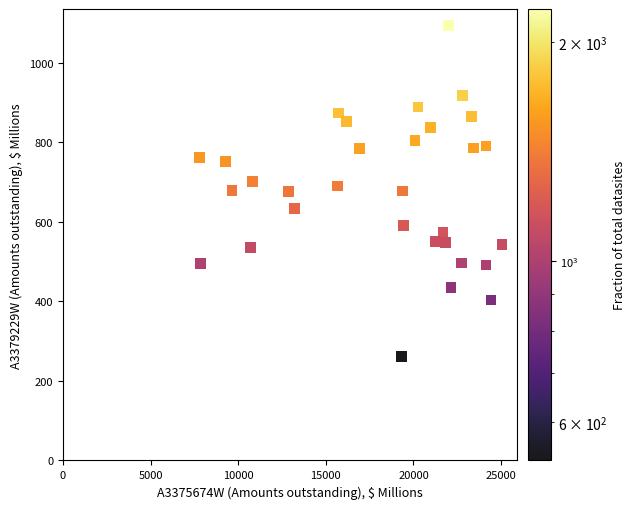

What is the range of Y values (max minus min)?

831